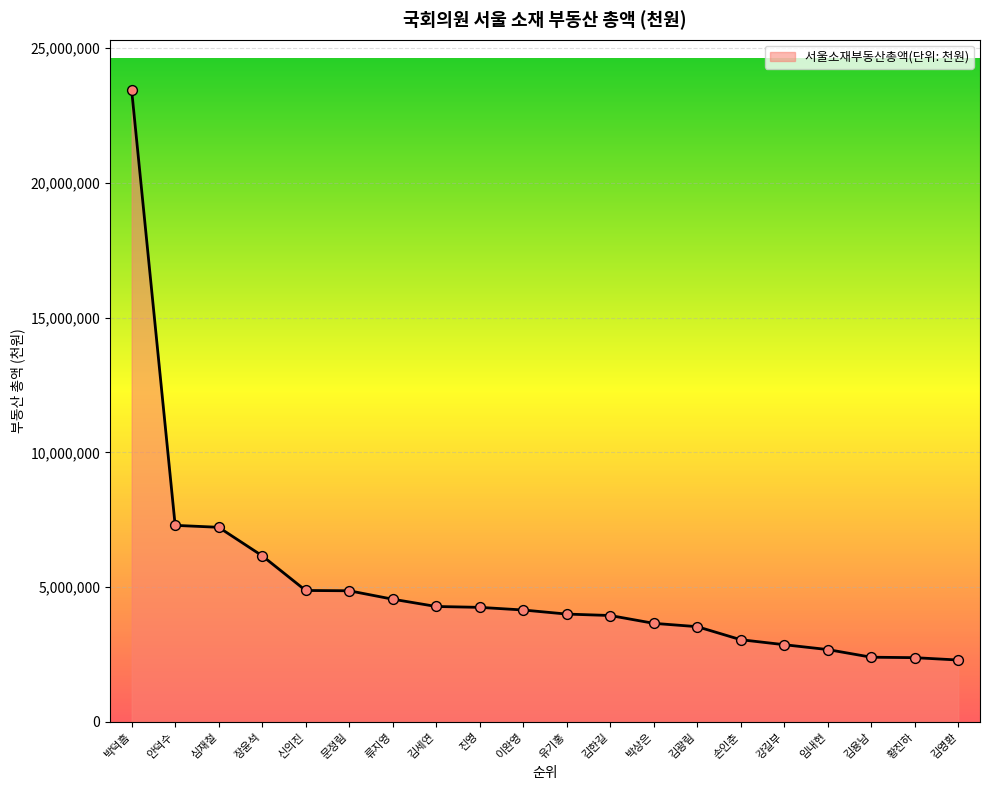

What is the change in value from 김광림 to 임내현?

-849690